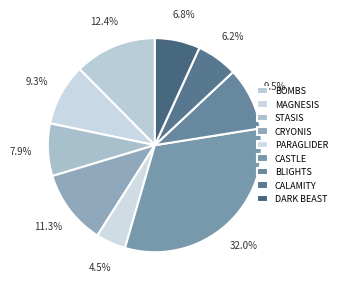

How many slices are in this pie chart?

9